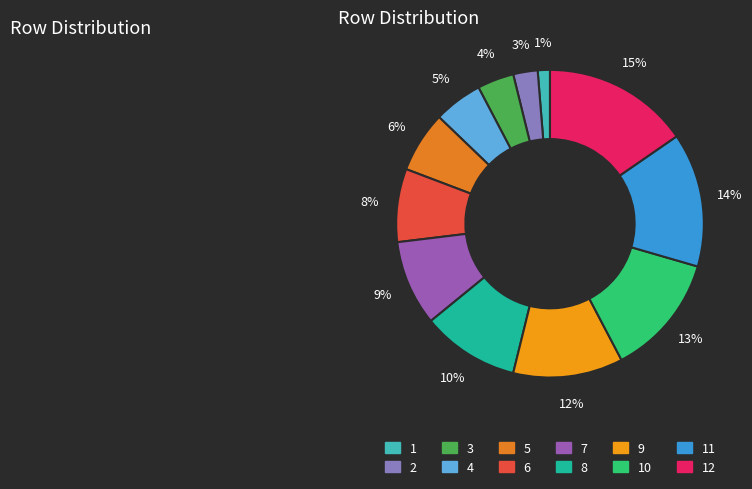

How many slices are in this pie chart?

12